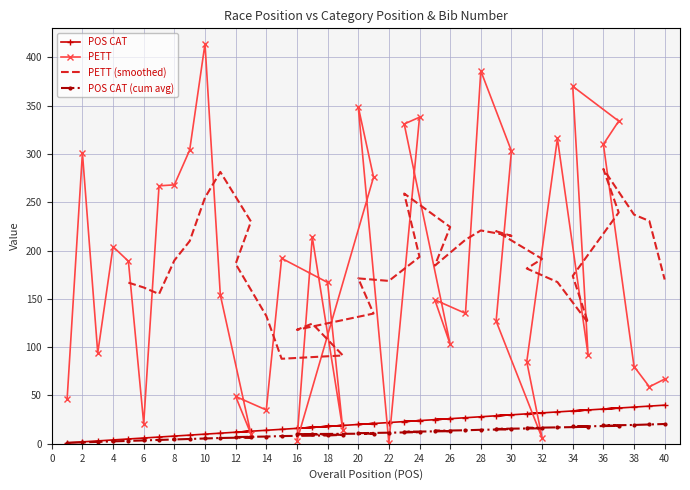

Which category has the highest value in the PETT series?

10